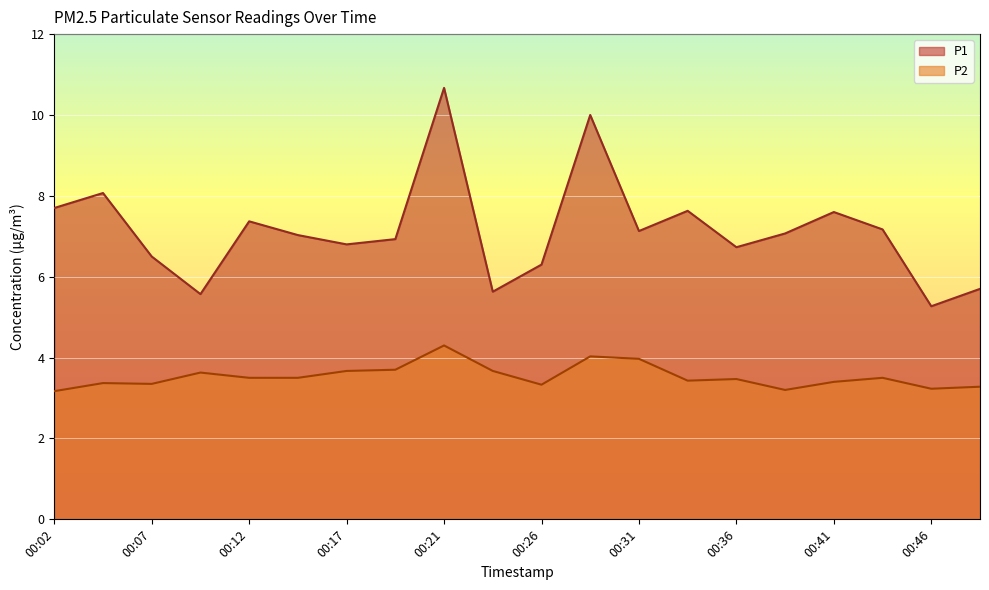

True or false: P2 has more than 0 points higher than both neighbors.

True